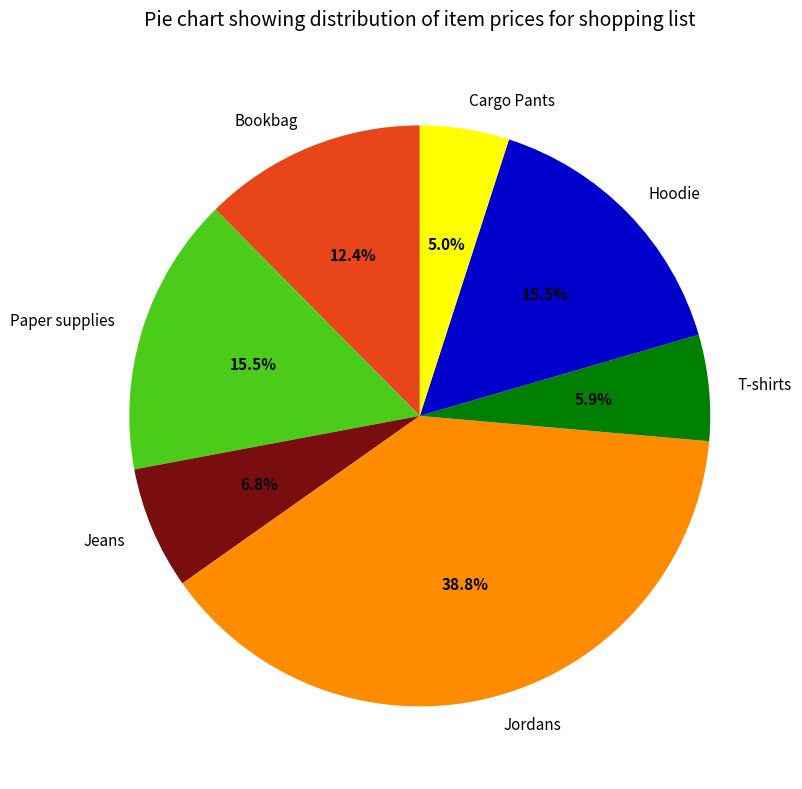

Count the number of slices in the pie.

7